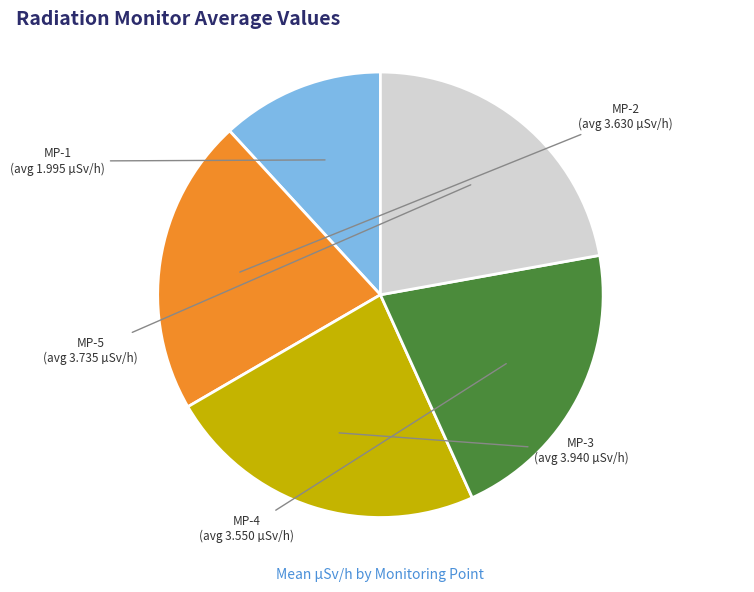

How many segments does this pie chart have?

5